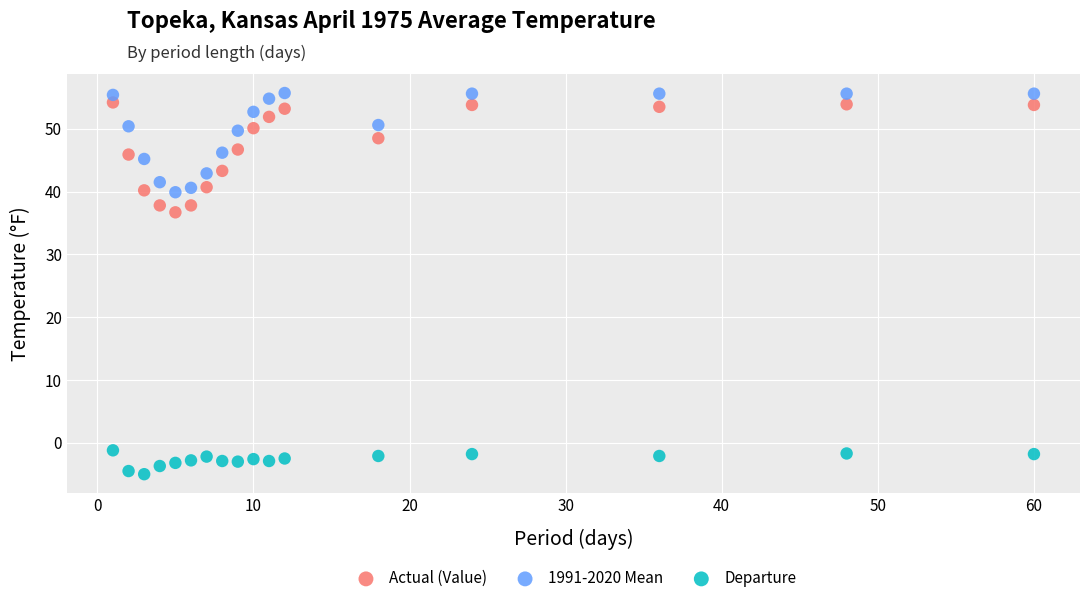

Which series contains the lowest Y value?

Departure